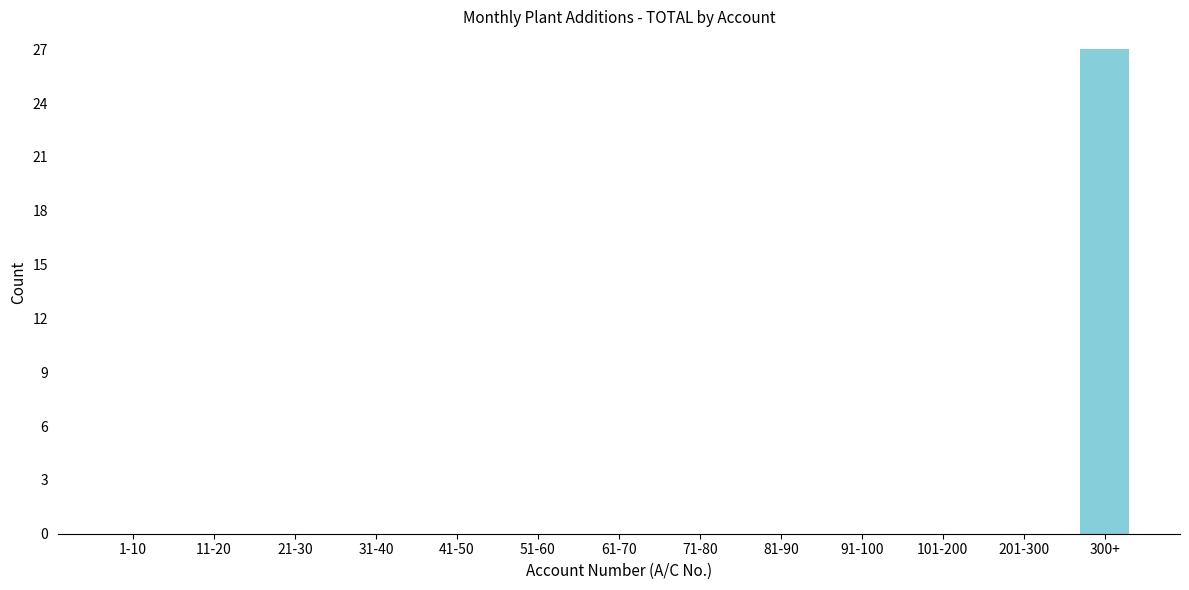

Reading left to right, what are all the values shown in this chart?

1-10=0	11-20=0	21-30=0	31-40=0	41-50=0	51-60=0	61-70=0	71-80=0	81-90=0	91-100=0	101-200=0	201-300=0	300+=27